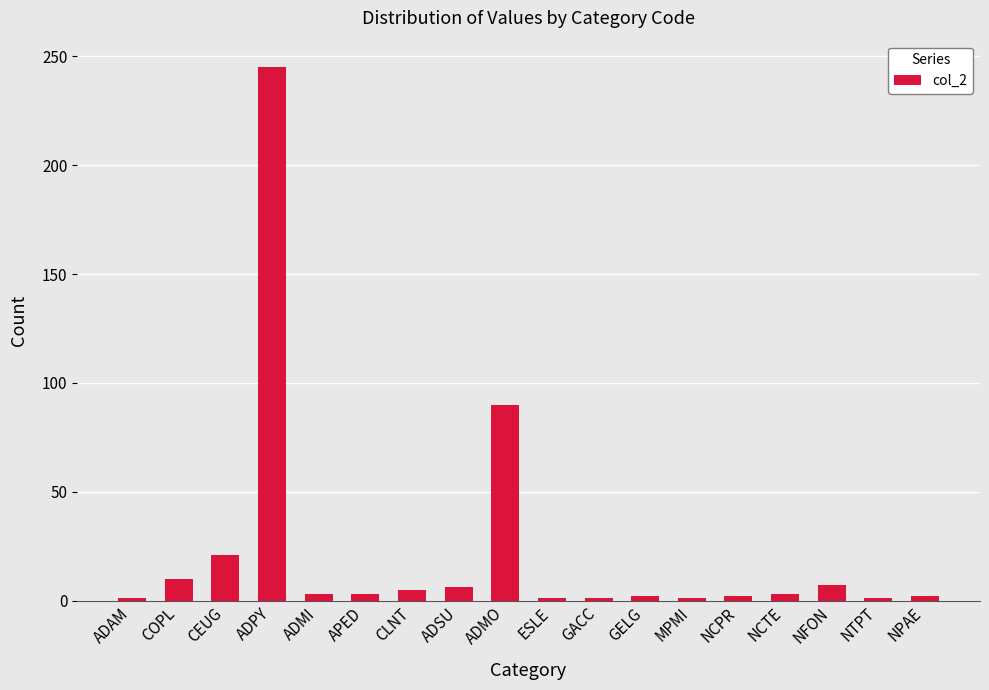

The value at ADPY is 141. True or false?

False